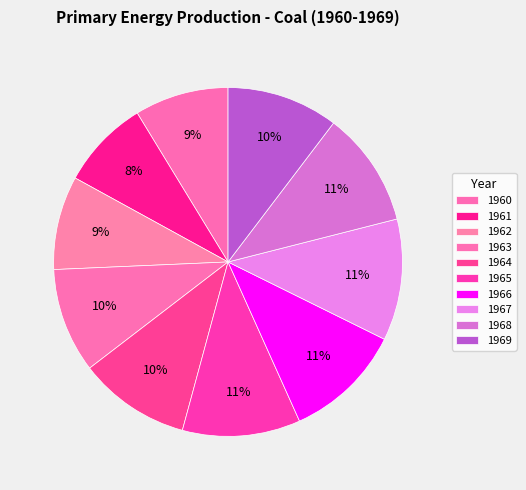

Combined, what portion of the pie is 1961 and 1964?

18.7%